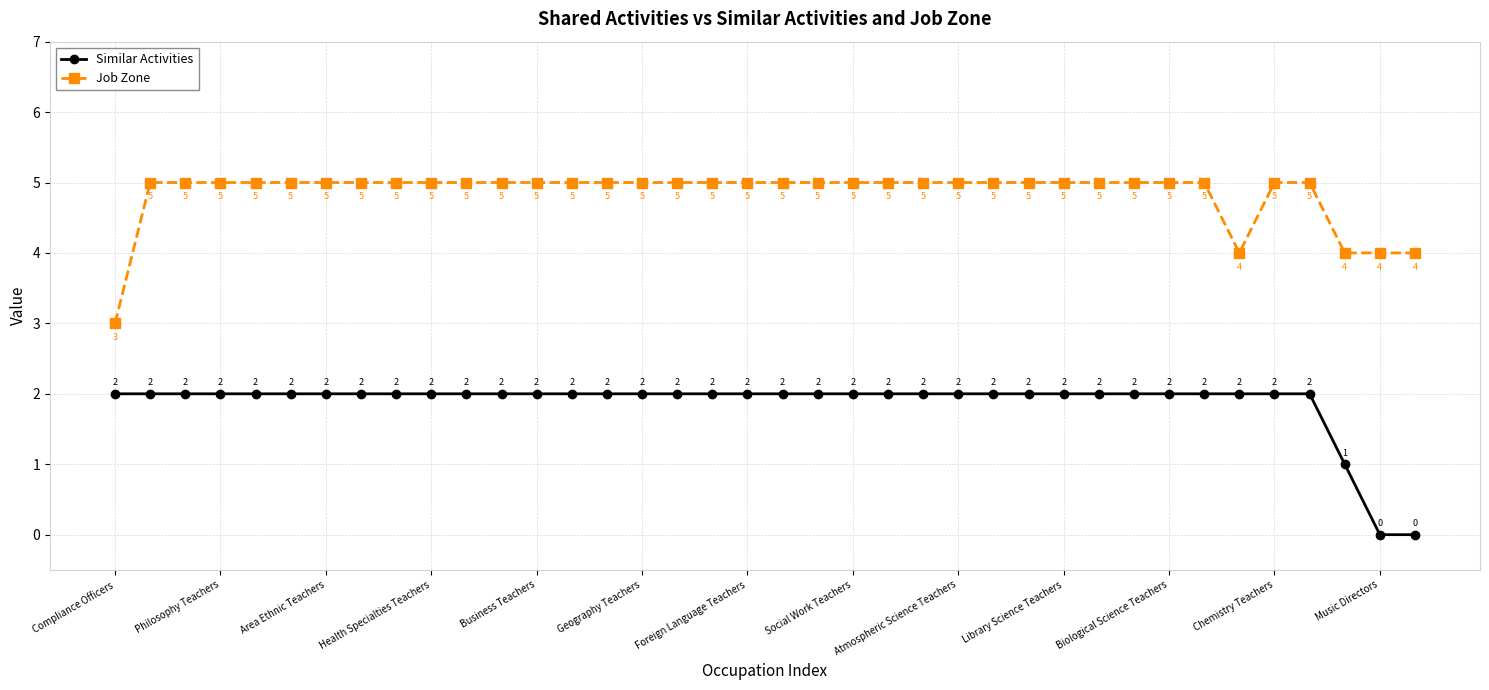

What are all the series names shown in the legend?

Similar Activities, Job Zone